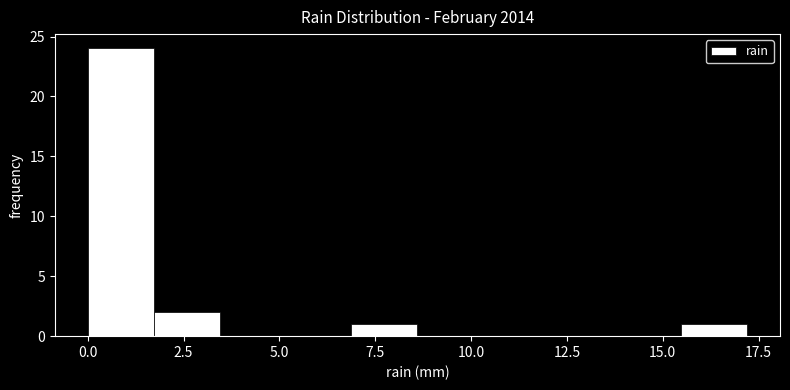

Around what value on the x-axis is the tallest bar? Give the approximate position of its centre, as read against the axis.

1.0